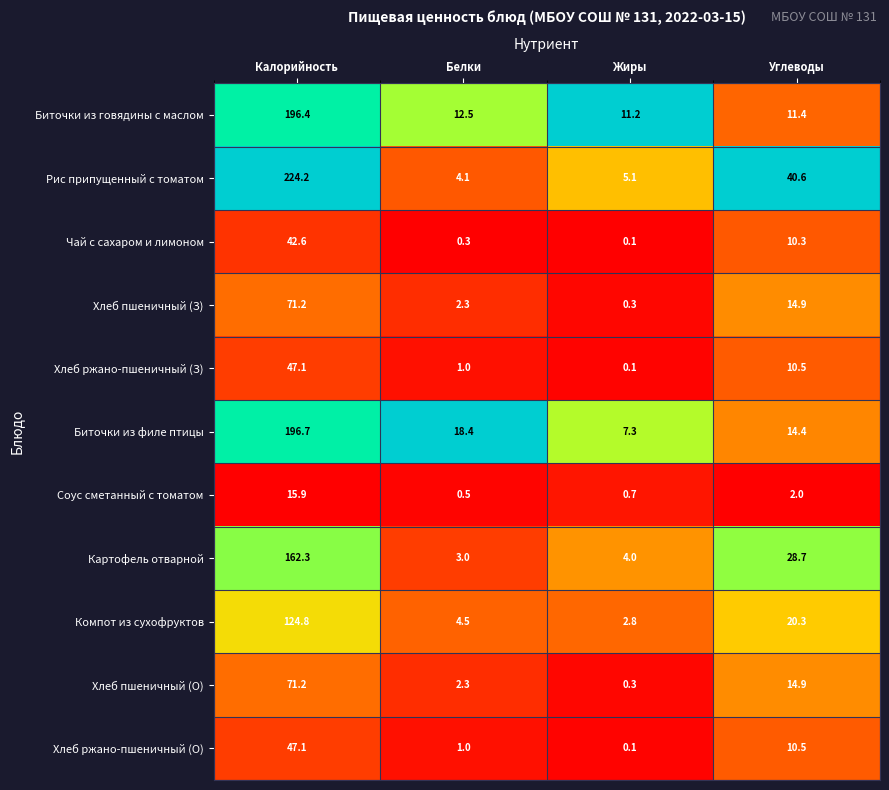

Is the value of Картофель отварной at Белки greater than the value of Соус сметанный с томатом at Жиры?

Yes